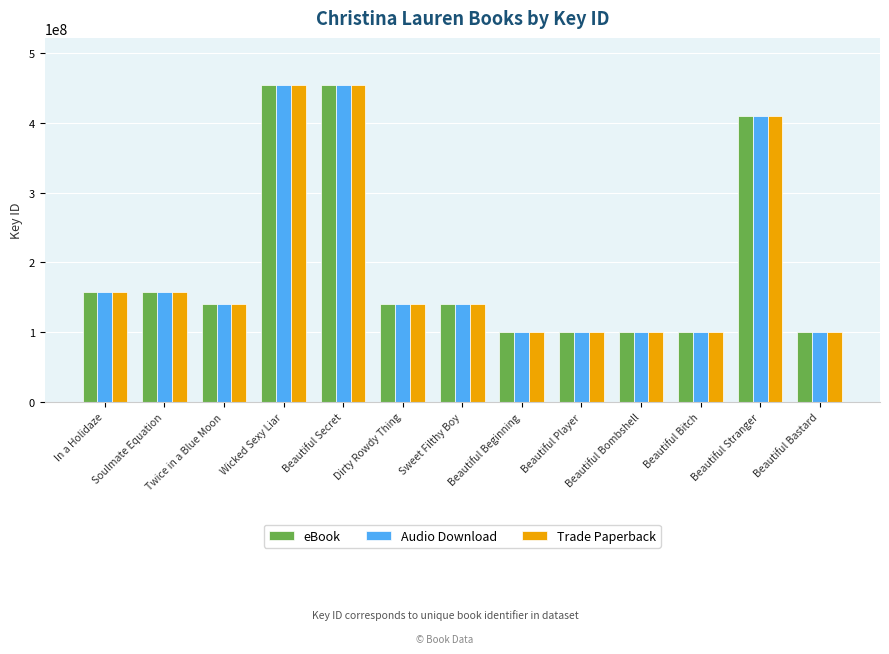

The value of eBook at Dirty Rowdy Thing is 140103411. True or false?

True